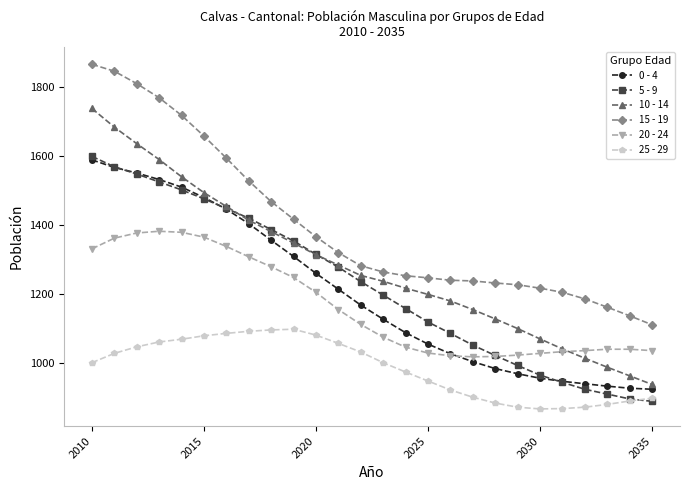

Does the chart have visible grid lines?

No